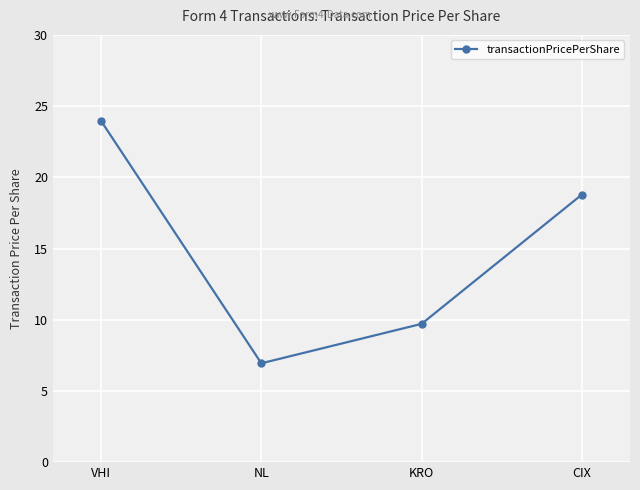

True or false: the data shows 7.3 at CIX.

False